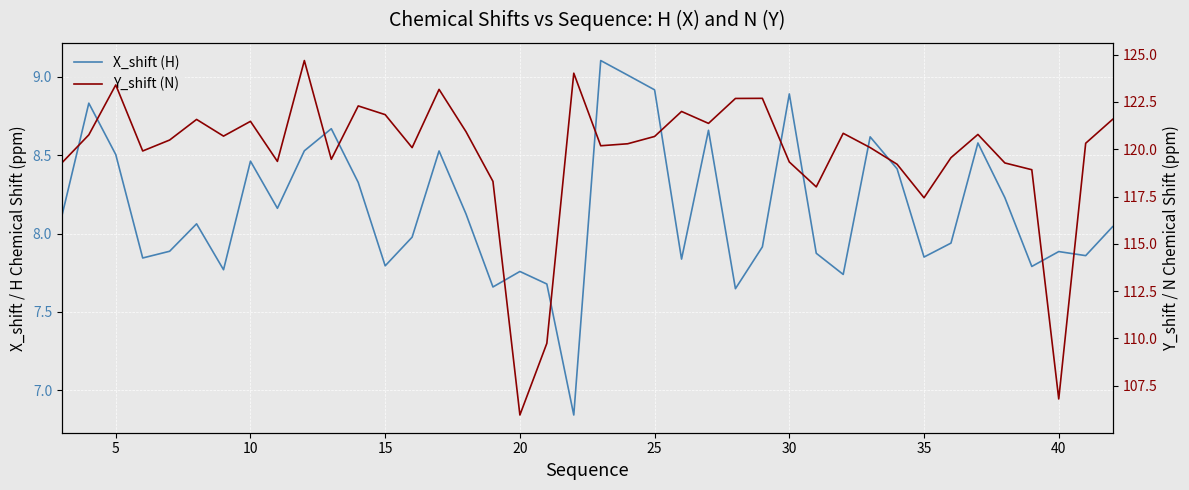

Which series has the widest spread of values?

Y_shift (N)